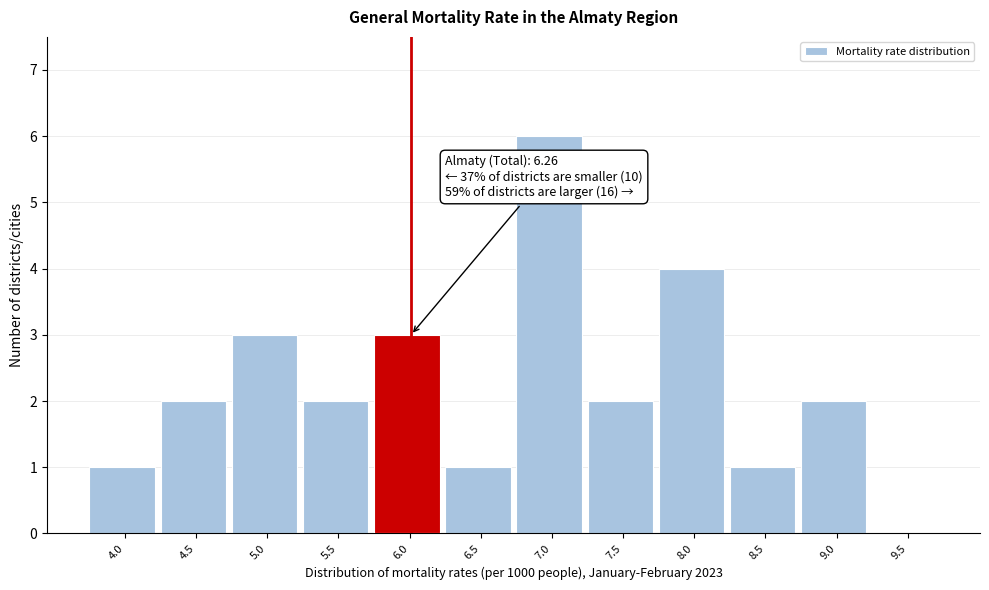

Reading left to right, transcribe all the data shown in this chart.

4.0=1	4.5=2	5.0=3	5.5=2	6.0=3	6.5=1	7.0=6	7.5=2	8.0=4	8.5=1	9.0=2	9.5=0